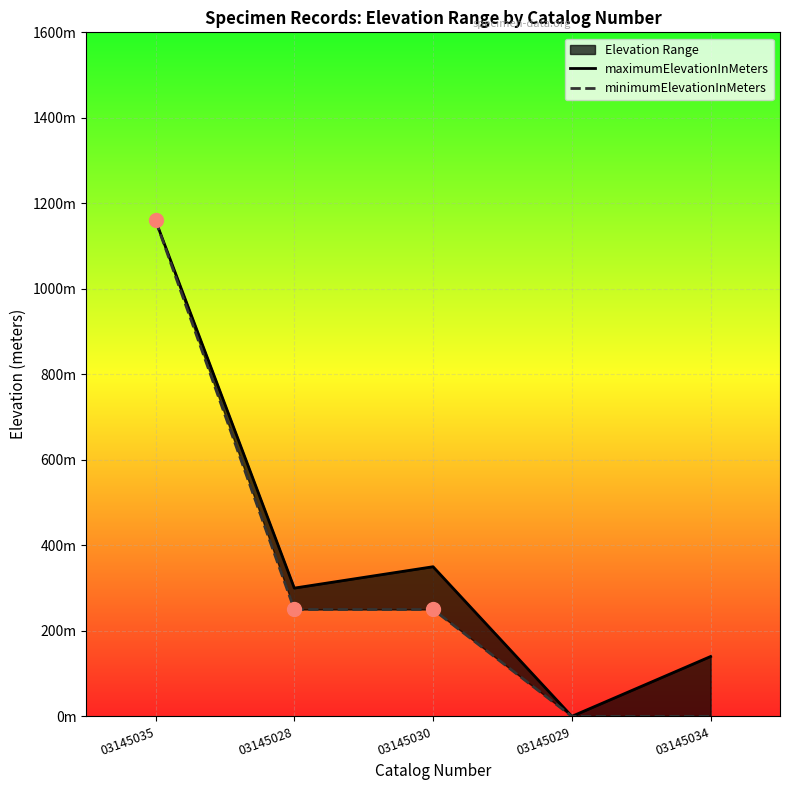

What are all the series names shown in the legend?

maximumElevationInMeters, minimumElevationInMeters